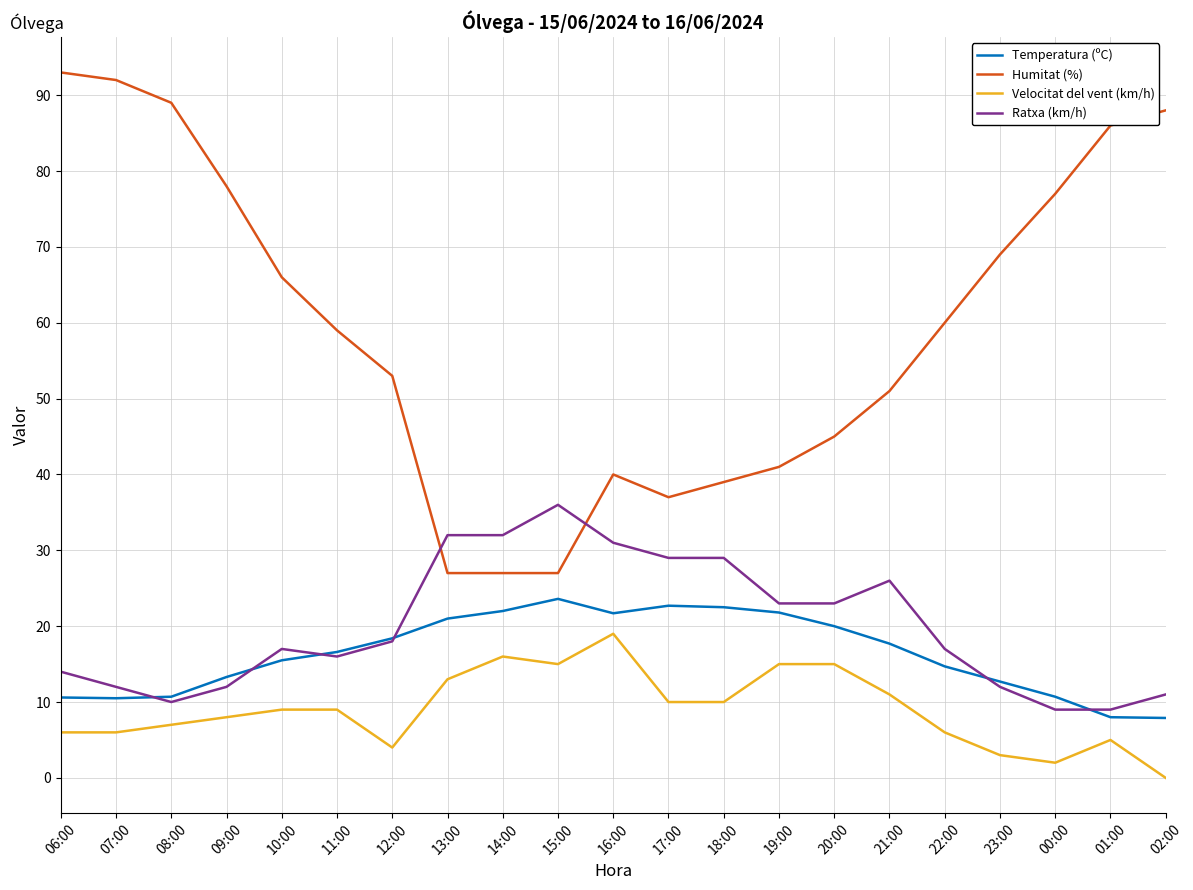

True or false: Velocitat del vent (km/h) and Humitat (%) intersect in this chart.

False